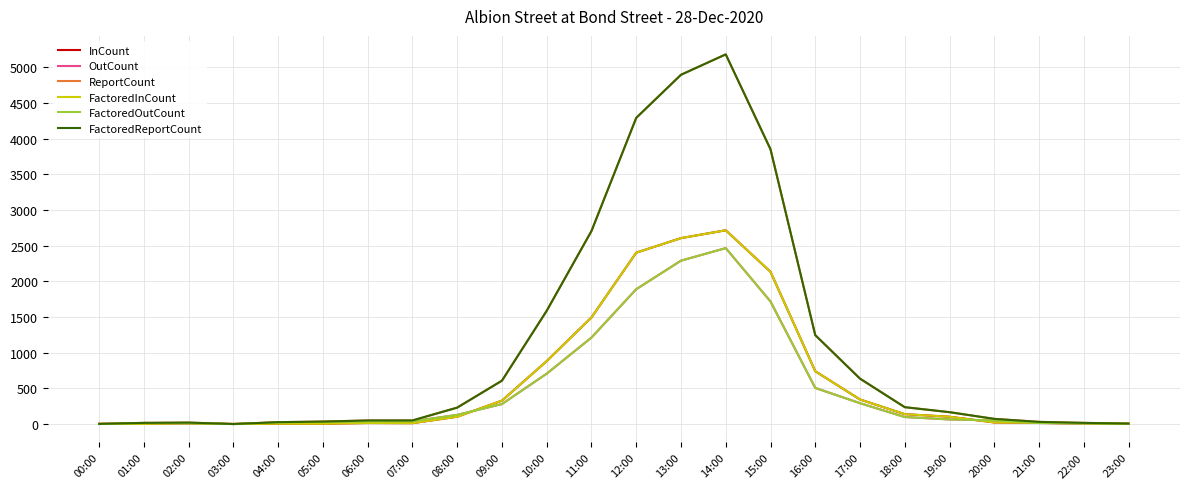

What is the sum of the FactoredInCount values at 11:00 and 09:00?

1822